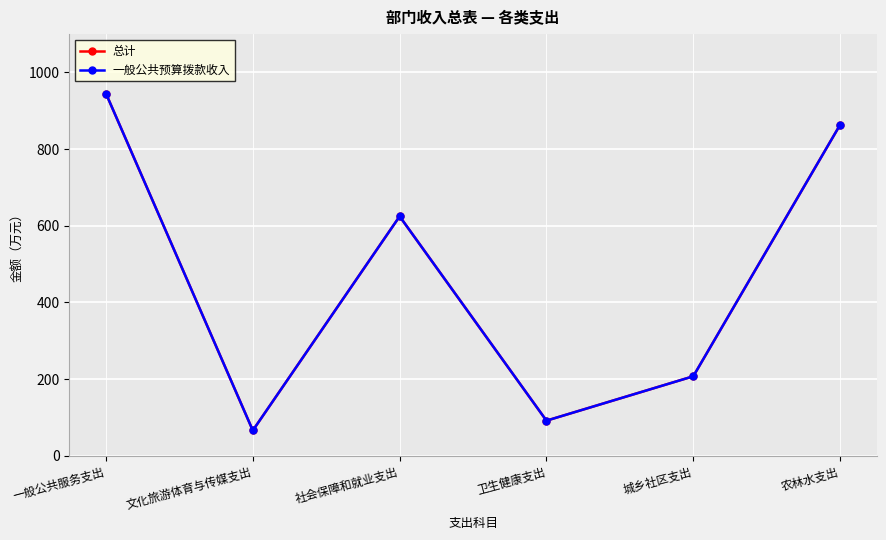

Reading left to right, extract all data points from this chart.

总计: 一般公共服务支出=944.9	文化旅游体育与传媒支出=65.8	社会保障和就业支出=624.6	卫生健康支出=91.5	城乡社区支出=207.2	农林水支出=863.4
一般公共预算拨款收入: 一般公共服务支出=944.9	文化旅游体育与传媒支出=65.8	社会保障和就业支出=624.6	卫生健康支出=91.5	城乡社区支出=207.2	农林水支出=863.4